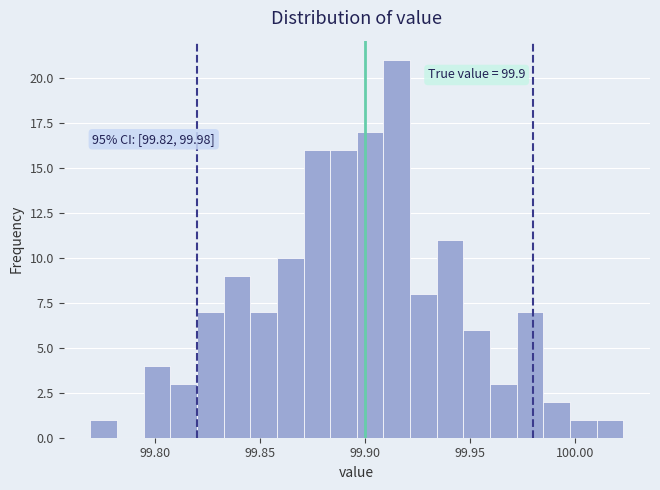

Read against the x-axis, roughly where is the centre of the tallest bar?

99.915